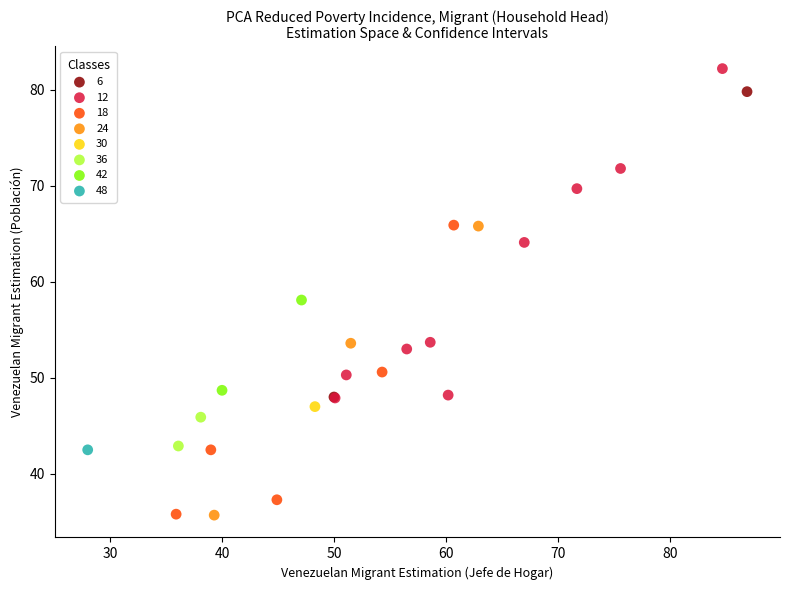

What are all the series names shown in the legend?

6, 12, 18, 24, 30, 36, 42, 48